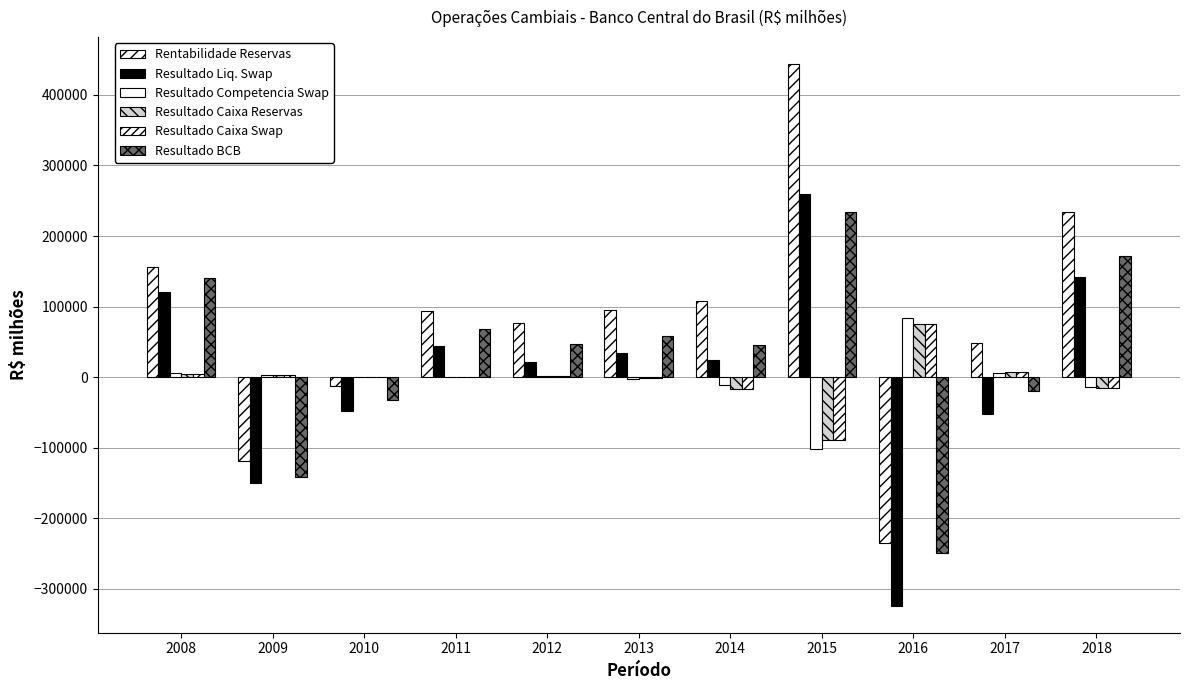

How many series are shown in this chart?

6